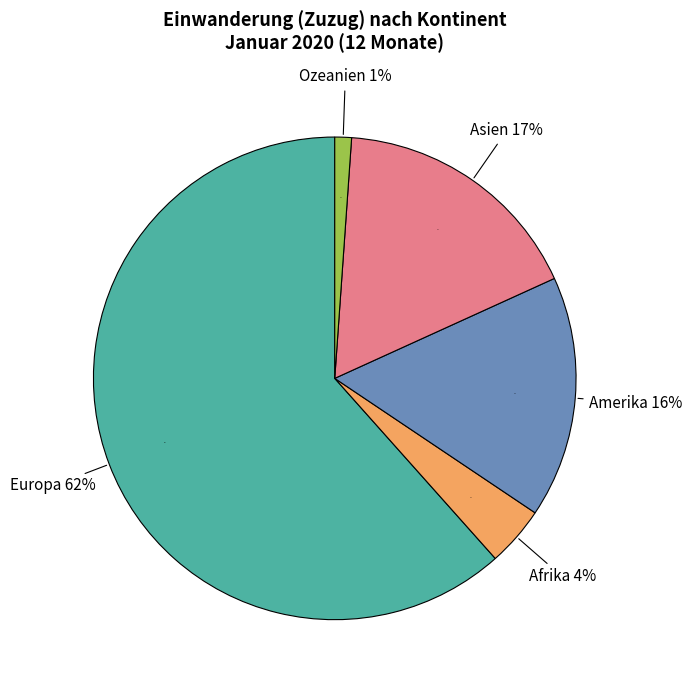

The Asien slice represents 8% of the pie. True or false?

False